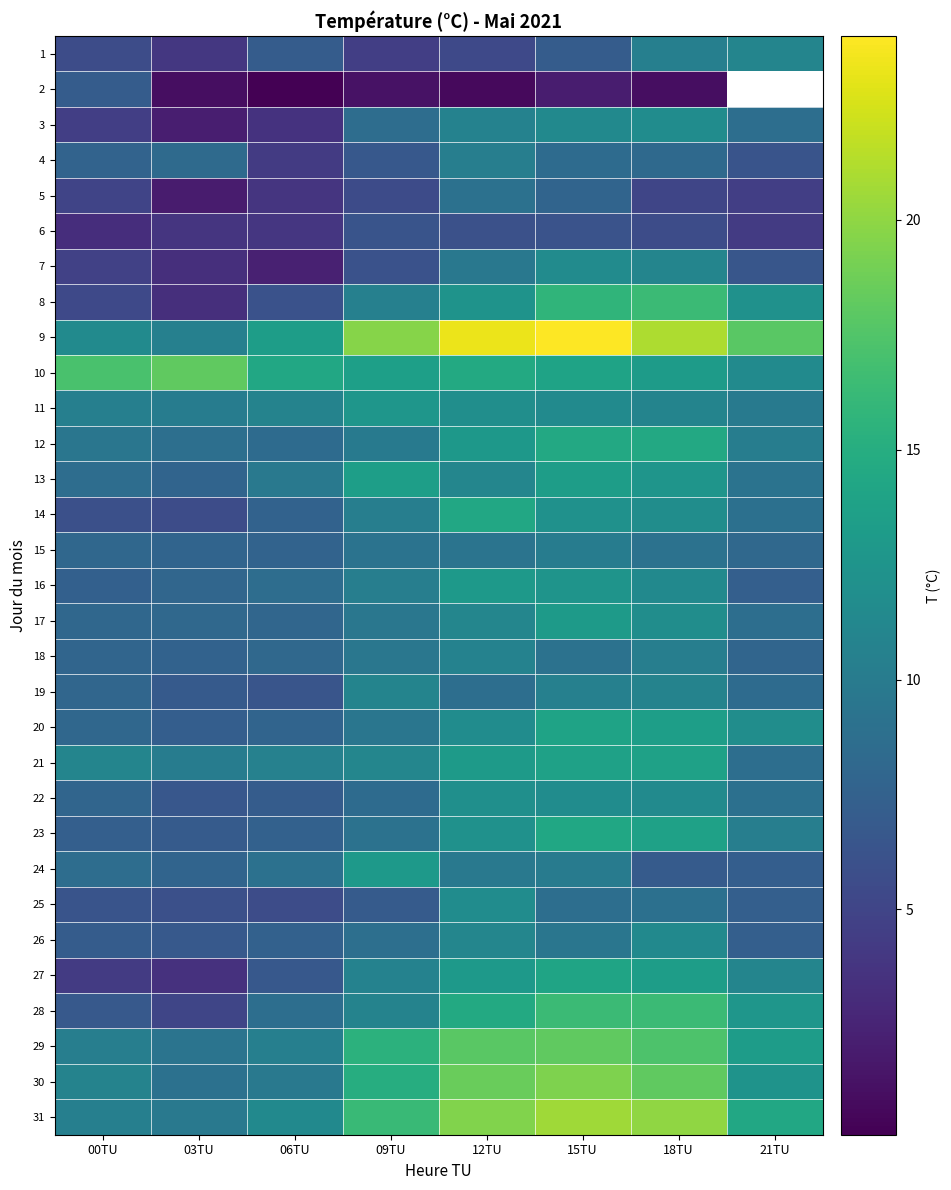

What is the total value across all series at 00TU?

244.7